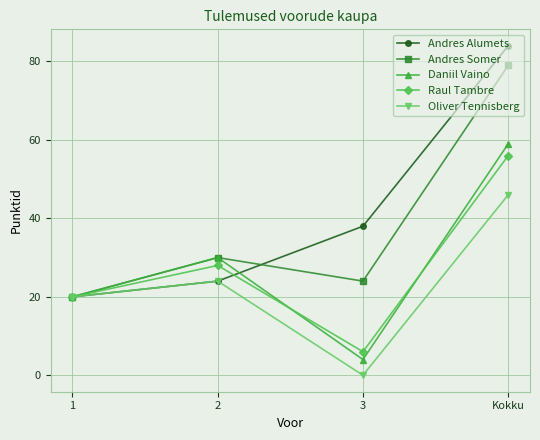

Which category has the highest value in the Andres Somer series?

Kokku